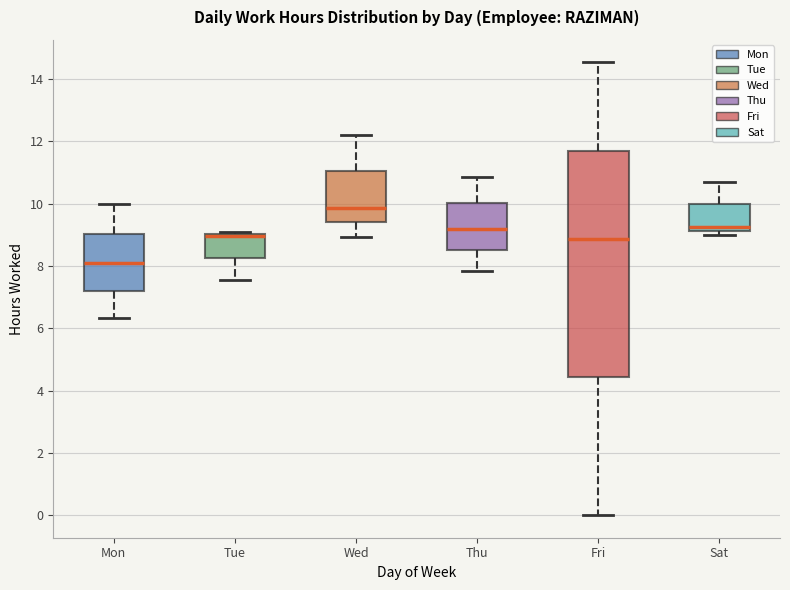

Reading left to right, transcribe this box plot: for each box, give where its median line is, the range the box spans, and where its two whiskers end, as read against the y-axis. The values are not printed on the chart, so give them approximately, as read against the axis.

Mon: median 8.0, box 7.2 to 9.0, whiskers 6.4 to 10.0
Tue: median 9.0 (drawn on the box's upper edge), box 8.2 to 9.0, whiskers 7.6 to 9.0 (just above the box's upper edge)
Wed: median 9.8, box 9.4 to 11.0, whiskers 9.0 to 12.2
Thu: median 9.2, box 8.6 to 10.0, whiskers 7.8 to 10.8
Fri: median 8.8, box 4.4 to 11.8, whiskers 0.0 to 14.6
Sat: median 9.2 (just above the box's lower edge), box 9.2 to 10.0, whiskers 9.0 to 10.8